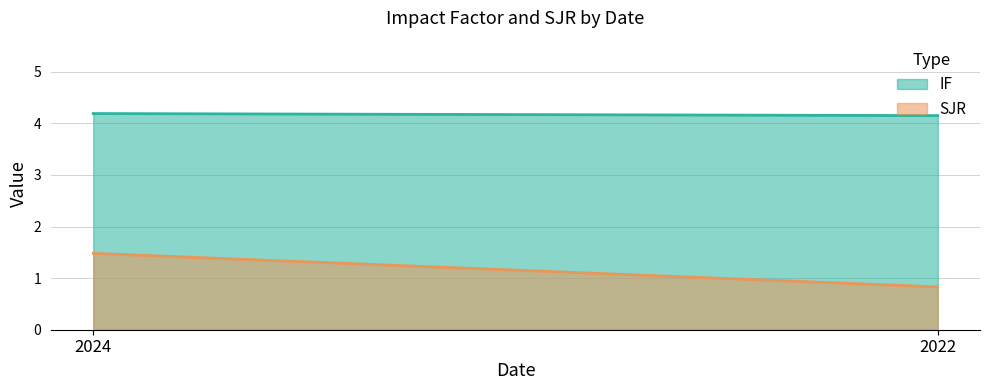

Which has a higher value, 2024 or 2022?

2024